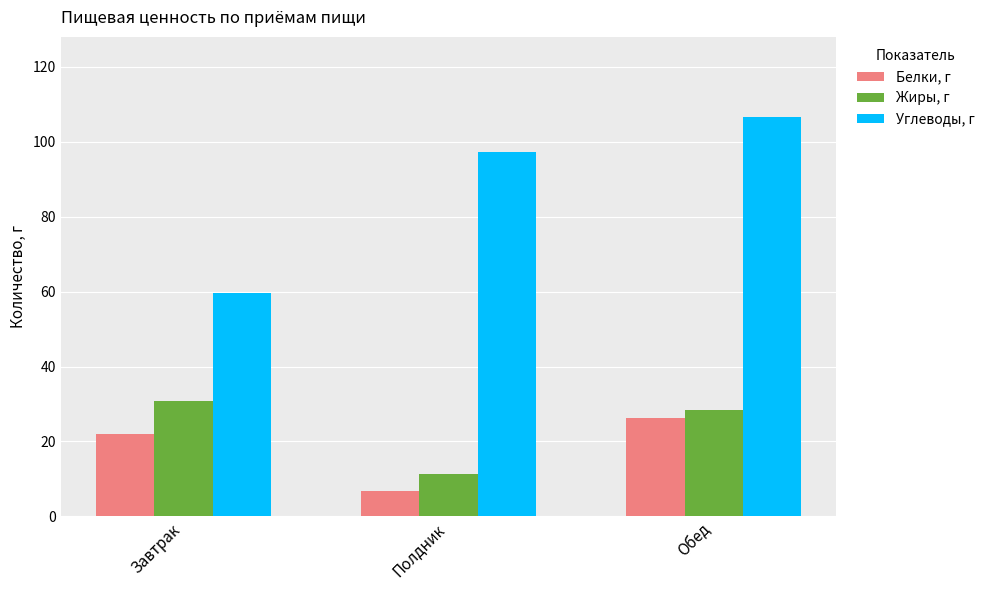

How many data points does each series have?

3